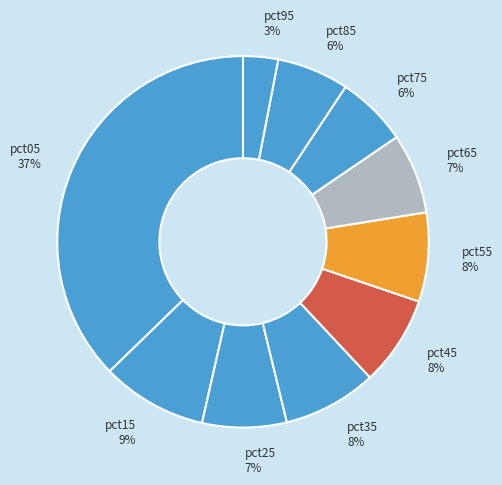

Count the number of slices in the pie.

10